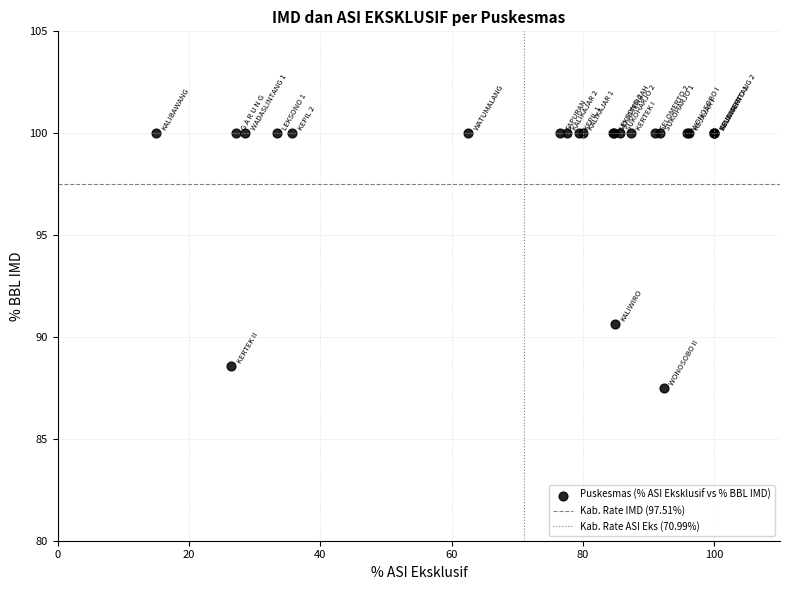

What Y value in the scatter plot is closest to 93?

90.6